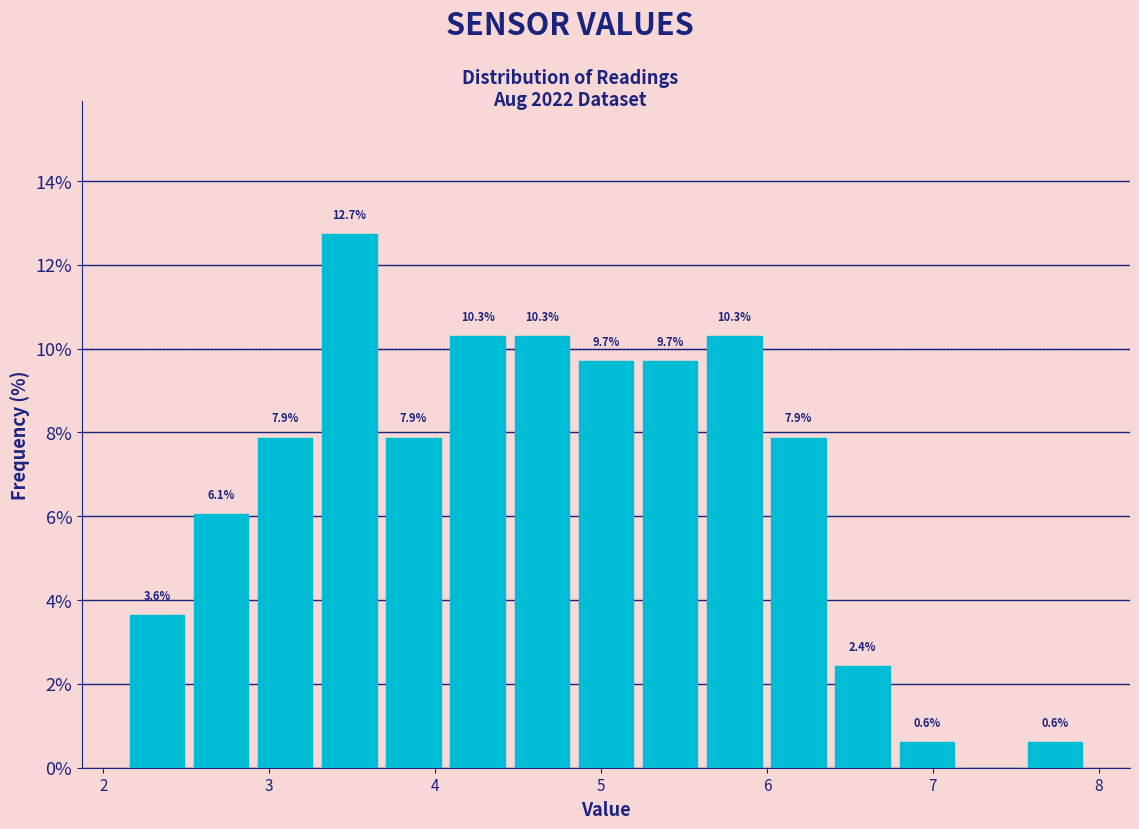

Read against the x-axis, roughly where is the centre of the tallest bar?

3.5